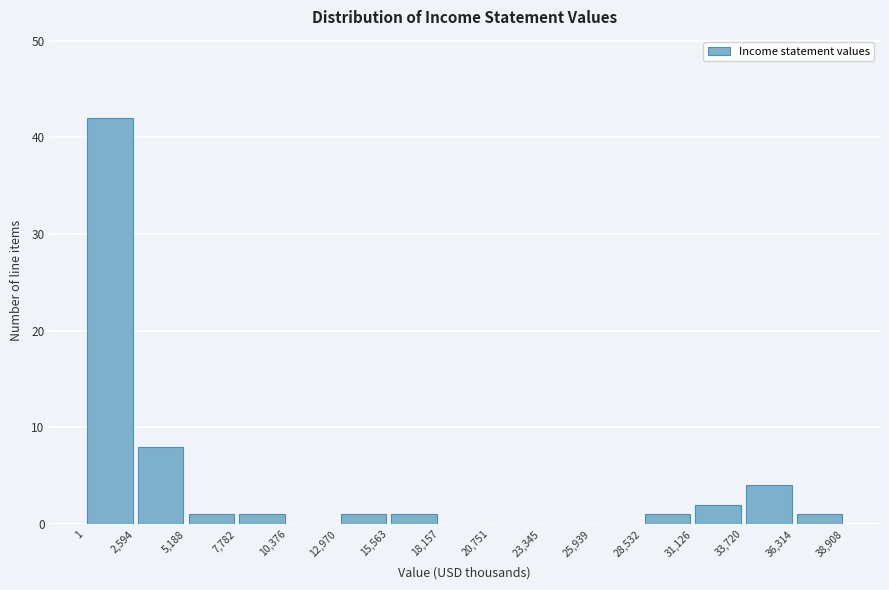

Which range on the x-axis has the tallest bar?

1 to 2,594